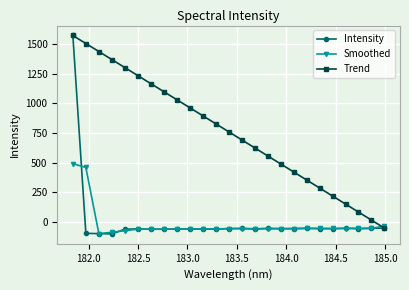

True or false: Trend has more than 0 points higher than both neighbors.

False